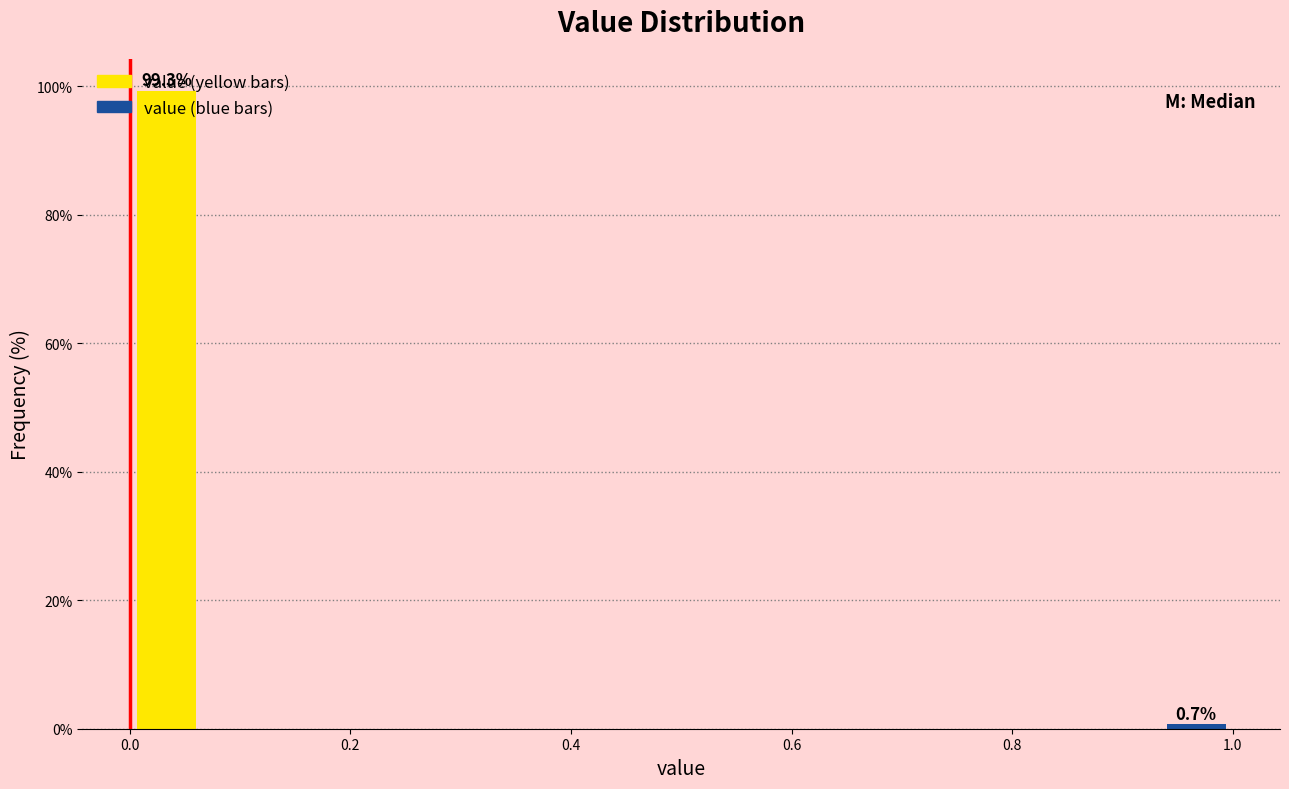

What is the average value?

50.0